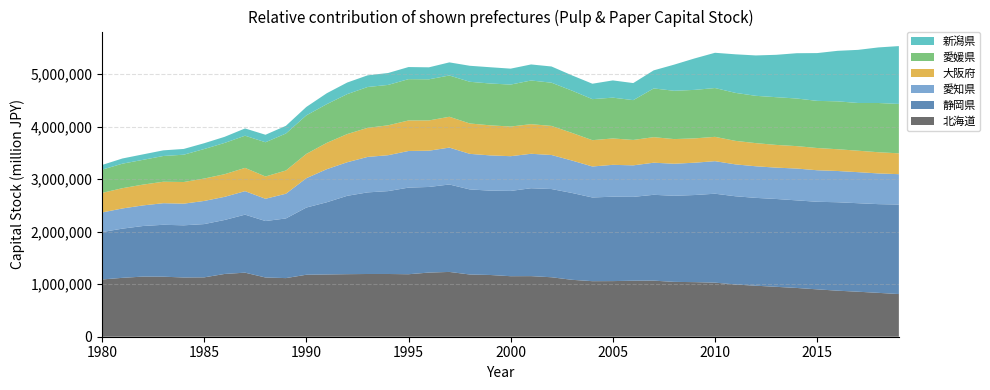

Reading left to right, extract all data points from this chart.

北海道: 1980=1090058	1981=1121269	1982=1144671	1983=1143061	1984=1127891	1985=1130341	1986=1195156	1987=1219540	1988=1127567	1989=1116108	1990=1180046	1991=1185507	1992=1190851	1993=1194266	1994=1194436	1995=1189759	1996=1221387	1997=1233567	1998=1184793	1999=1175415	2000=1152200	2001=1153642	2002=1132189	2003=1083575	2004=1057578	2005=1059071	2006=1066102	2007=1067920	2008=1044098	2009=1039253	2010=1029732	2011=994176	2012=971253	2013=950049	2014=928595	2015=902034	2016=876620	2017=856833	2018=835146	2019=812706
静岡県: 1980=902544	1981=936531	1982=963078	1983=987942	1984=993232	1985=1014000	1986=1027670	1987=1104290	1988=1074841	1989=1135777	1990=1279313	1991=1374464	1992=1491706	1993=1553718	1994=1577795	1995=1648909	1996=1629877	1997=1664694	1998=1619431	1999=1605816	2000=1623567	2001=1673599	2002=1679360	2003=1653445	2004=1593275	2005=1607050	2006=1596540	2007=1634037	2008=1639322	2009=1658453	2010=1692794	2011=1680038	2012=1672186	2013=1672349	2014=1667448	2015=1667180	2016=1683556	2017=1685065	2018=1689035	2019=1703955
愛知県: 1980=372876	1981=384145	1982=392030	1983=410871	1984=412058	1985=440644	1986=440310	1987=447297	1988=423757	1989=470491	1990=558445	1991=629780	1992=639092	1993=675207	1994=683339	1995=697381	1996=690191	1997=702171	1998=677306	1999=670918	2000=661130	2001=655601	2002=648104	2003=617106	2004=590068	2005=606382	2006=599906	2007=610964	2008=609868	2009=615068	2010=619770	2011=607053	2012=601345	2013=596620	2014=605941	2015=600129	2016=595003	2017=590961	2018=584437	2019=578021
大阪府: 1980=372396	1981=386083	1982=396018	1983=408777	1984=412212	1985=426359	1986=431113	1987=443466	1988=424462	1989=442224	1990=463072	1991=501013	1992=536333	1993=554030	1994=569218	1995=581147	1996=576388	1997=587145	1998=578374	1999=572214	2000=564786	2001=563765	2002=553493	2003=526637	2004=501061	2005=502353	2006=483658	2007=486350	2008=469349	2009=463230	2010=463203	2011=447562	2012=440986	2013=432592	2014=426788	2015=423482	2016=414212	2017=408809	2018=403632	2019=396686
愛媛県: 1980=442433	1981=466701	1982=471310	1983=490053	1984=520084	1985=562161	1986=595343	1987=612401	1988=651801	1989=704150	1990=733369	1991=737057	1992=760516	1993=777079	1994=768952	1995=786450	1996=782954	1997=785762	1998=793647	1999=796339	2000=798716	2001=831442	2002=822899	2003=804406	2004=781029	2005=776835	2006=758036	2007=927758	2008=919555	2009=923291	2010=929046	2011=913618	2012=900513	2013=908605	2014=906328	2015=897322	2016=911830	2017=908363	2018=937434	2019=940485
新潟県: 1980=89285	1981=98836	1982=104106	1983=107427	1984=109596	1985=110363	1986=116130	1987=138149	1988=142578	1989=146643	1990=160323	1991=207682	1992=220822	1993=222238	1994=226914	1995=230487	1996=228091	1997=249703	1998=304828	1999=309681	2000=303305	2001=305558	2002=308541	2003=290871	2004=293756	2005=328030	2006=324778	2007=343948	2008=497687	2009=598793	2010=671202	2011=734206	2012=768742	2013=806897	2014=862376	2015=909862	2016=961741	2017=1011063	2018=1058111	2019=1101365